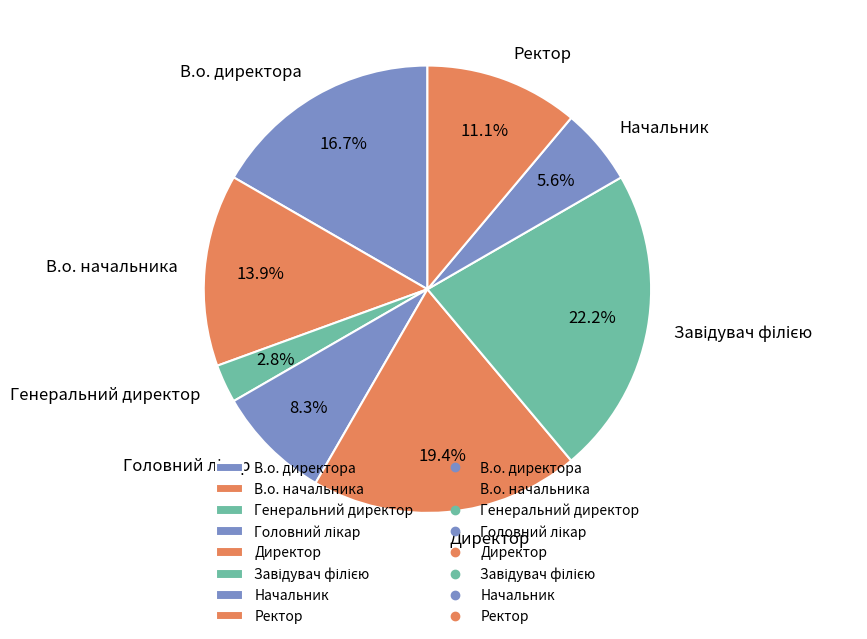

What portion of the pie excludes Начальник?

94.4%